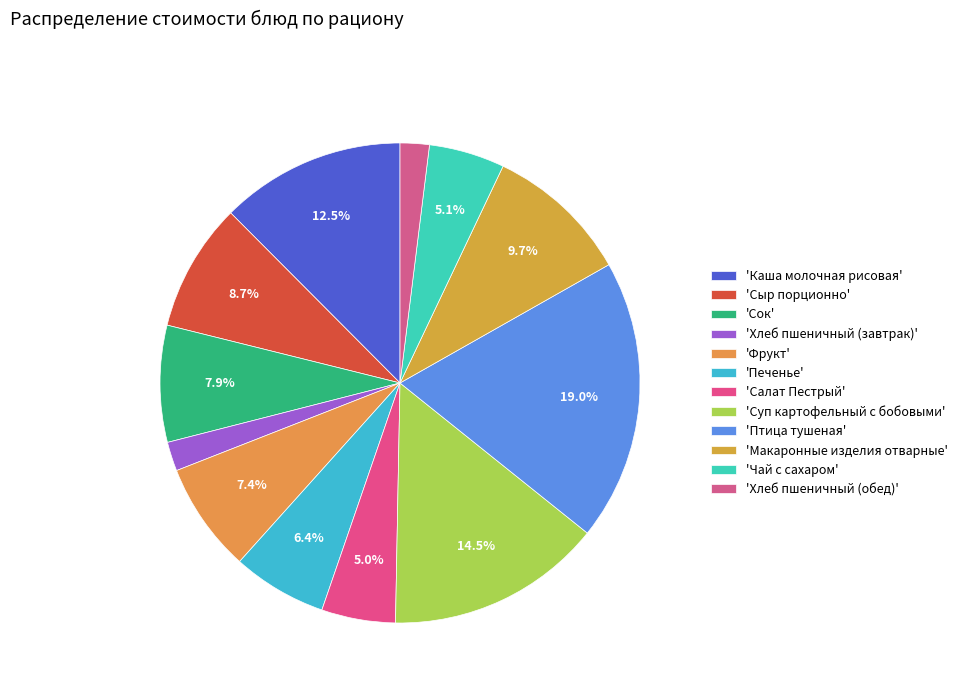

Is there any slice that represents more than half of the pie?

No